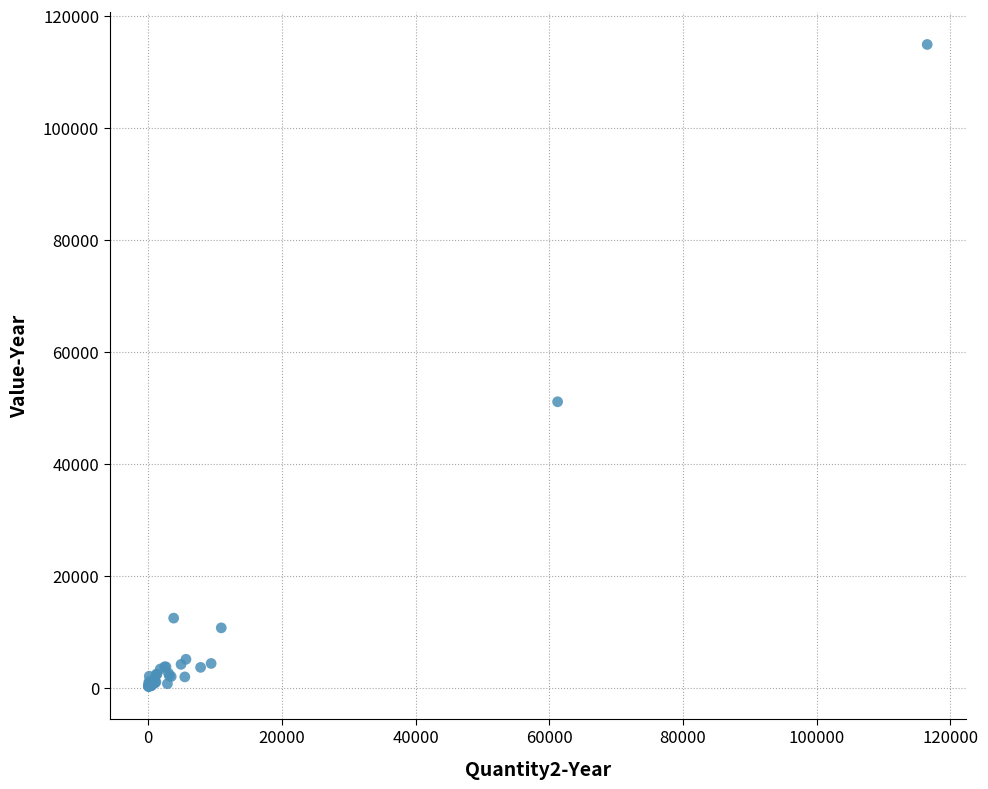

What Y value in the scatter plot is closest to 57556?

51083